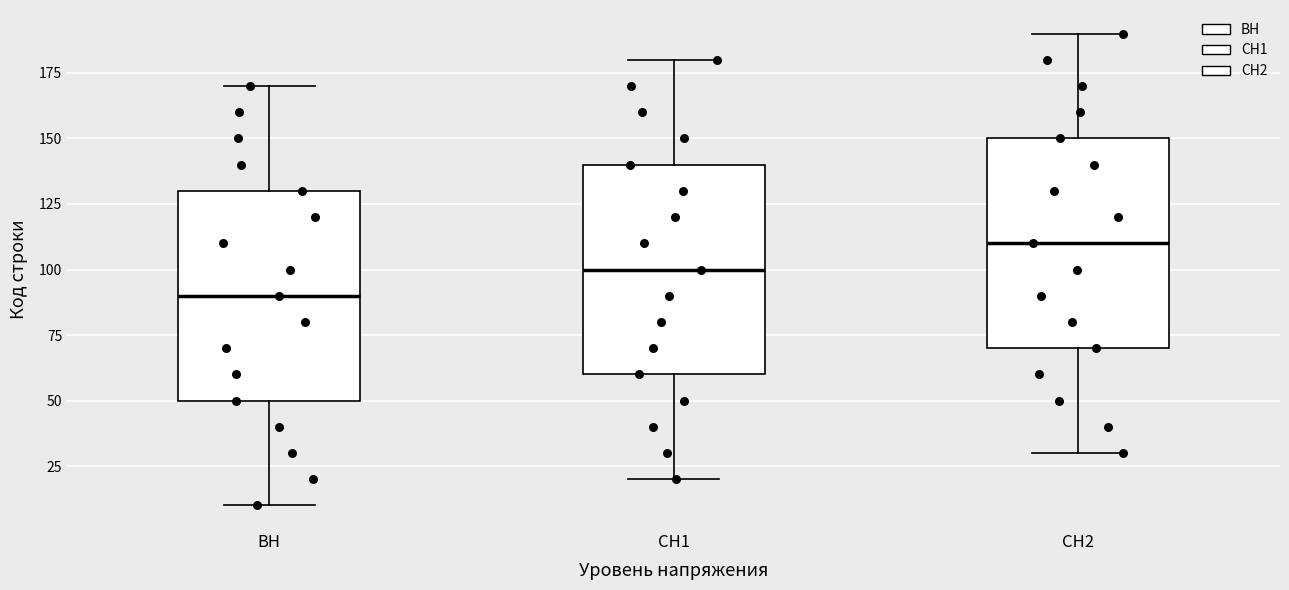

Reading left to right, read every box against the y-axis: the position of its median line, the range the box covers, and the ends of its whiskers. The values are not printed on the chart, so give them approximately, as read against the axis.

ВН: median 90, box 50 to 130, whiskers 10 to 170
СН1: median 100, box 60 to 140, whiskers 20 to 180
СН2: median 110, box 70 to 150, whiskers 30 to 190